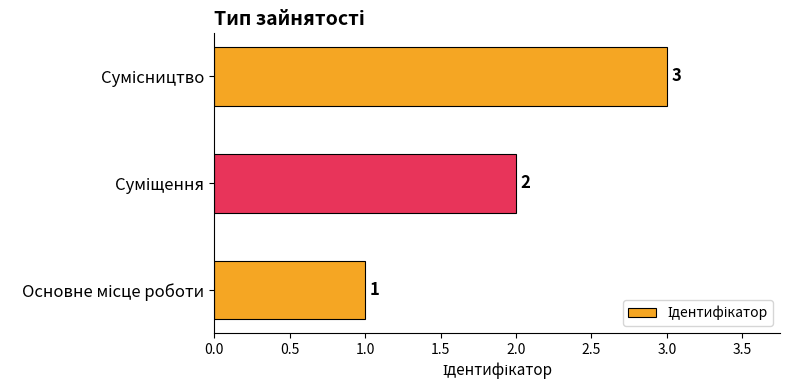

How many values are between 1 and 3?

3